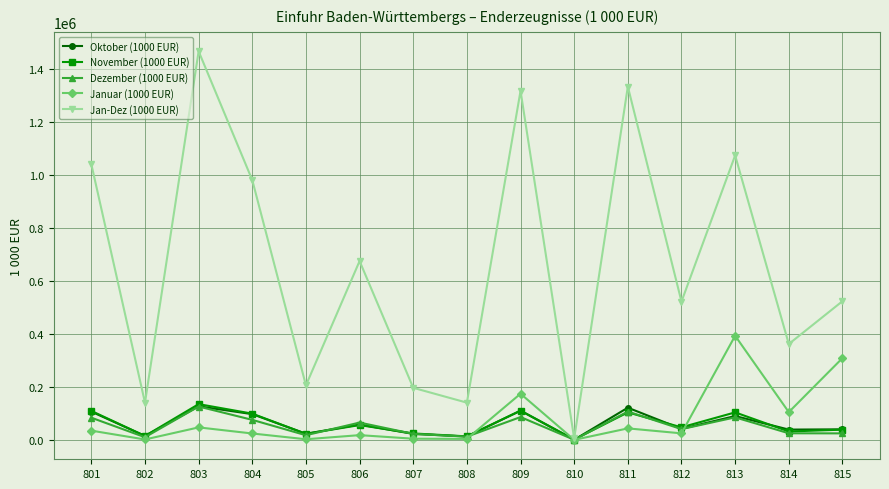

What is the greatest value displayed?

1465954.1